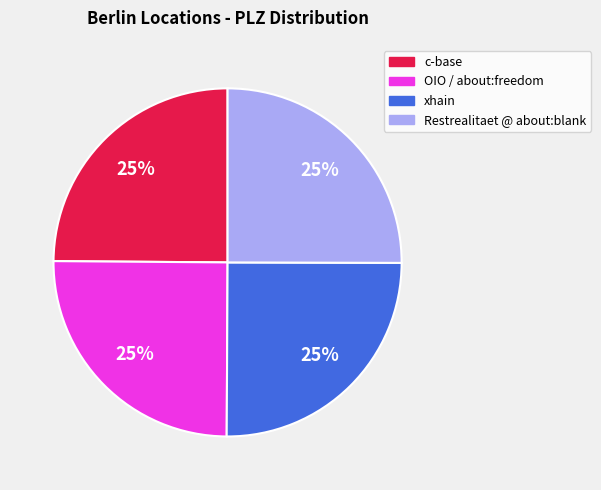

True or false: xhain accounts for 38% of the total.

False